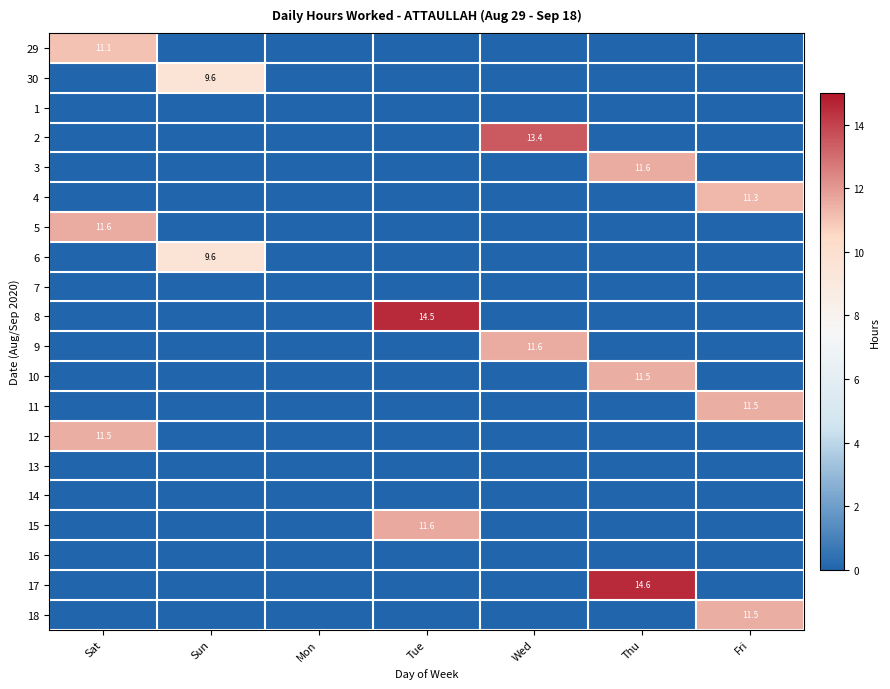

The 12 series shows 11.5 at Sat. True or false?

True